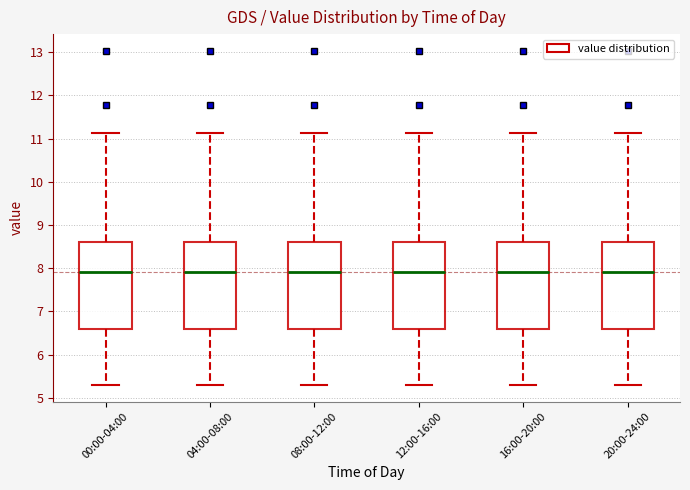

Reading left to right, transcribe this box plot: for each box, give where its median line is, the range the box spans, and where its two whiskers end, as read against the y-axis. The values are not printed on the chart, so give them approximately, as read against the axis.

00:00-04:00: median 7.9, box 6.6 to 8.6, whiskers 5.3 to 11.1
04:00-08:00: median 7.9, box 6.6 to 8.6, whiskers 5.3 to 11.1
08:00-12:00: median 7.9, box 6.6 to 8.6, whiskers 5.3 to 11.1
12:00-16:00: median 7.9, box 6.6 to 8.6, whiskers 5.3 to 11.1
16:00-20:00: median 7.9, box 6.6 to 8.6, whiskers 5.3 to 11.1
20:00-24:00: median 7.9, box 6.6 to 8.6, whiskers 5.3 to 11.1